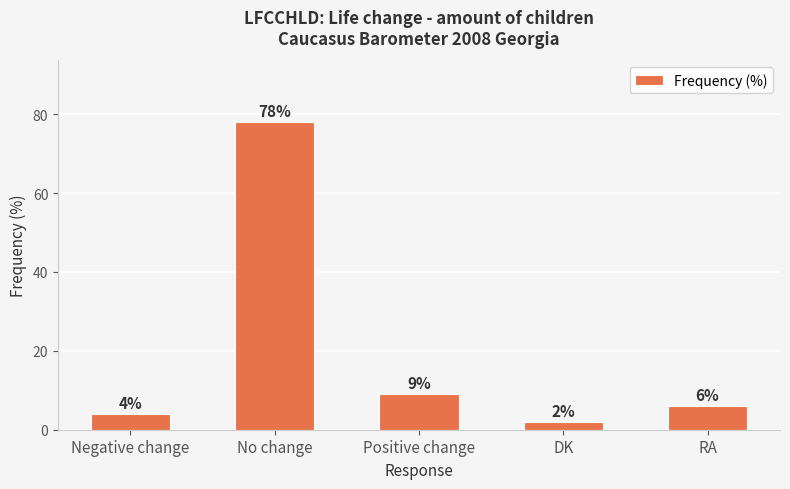

Approximately how many times larger is the value at RA compared to No change?

0.1